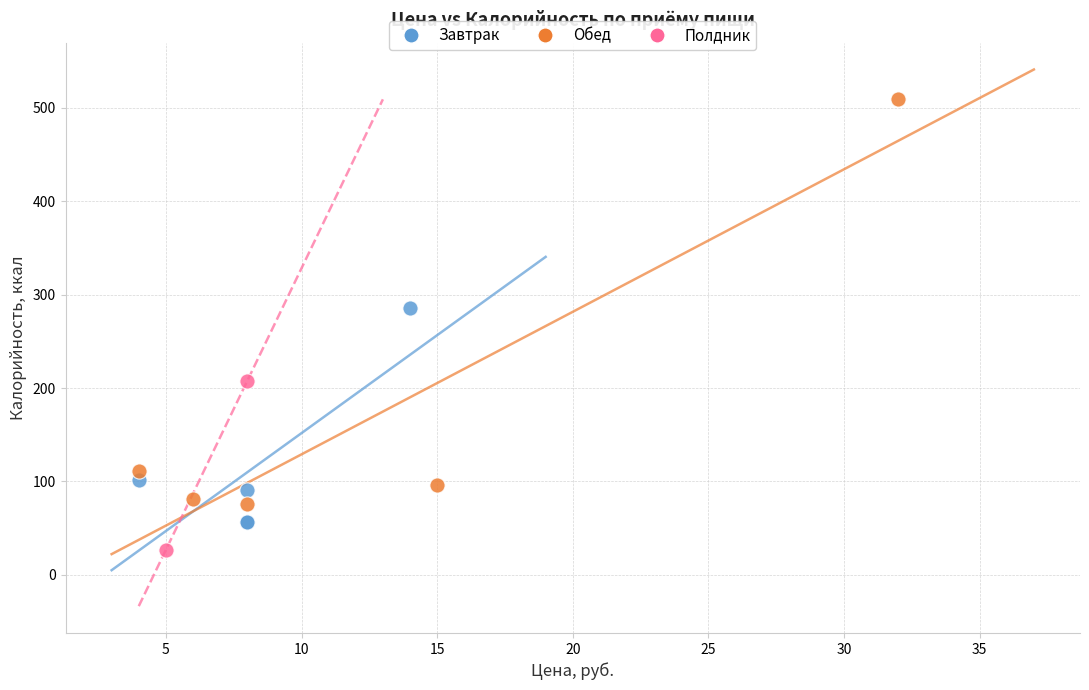

Which series reaches the maximum Y coordinate?

Обед